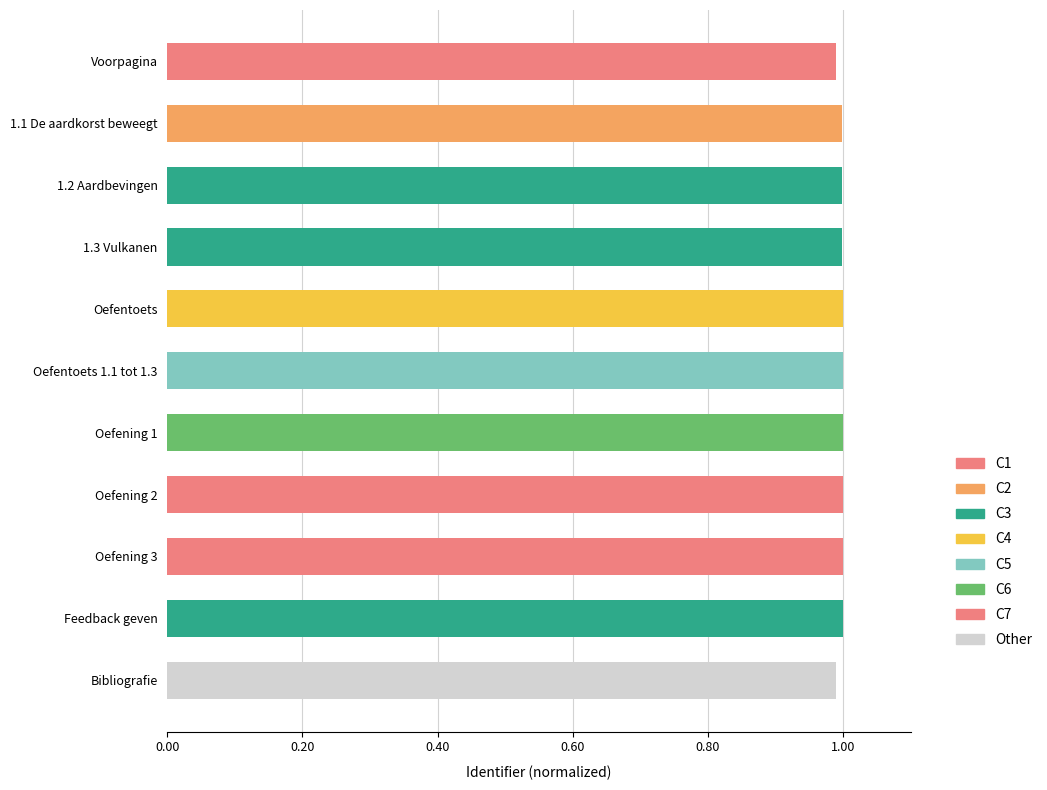

What is the minimum value shown in the chart?

1.0